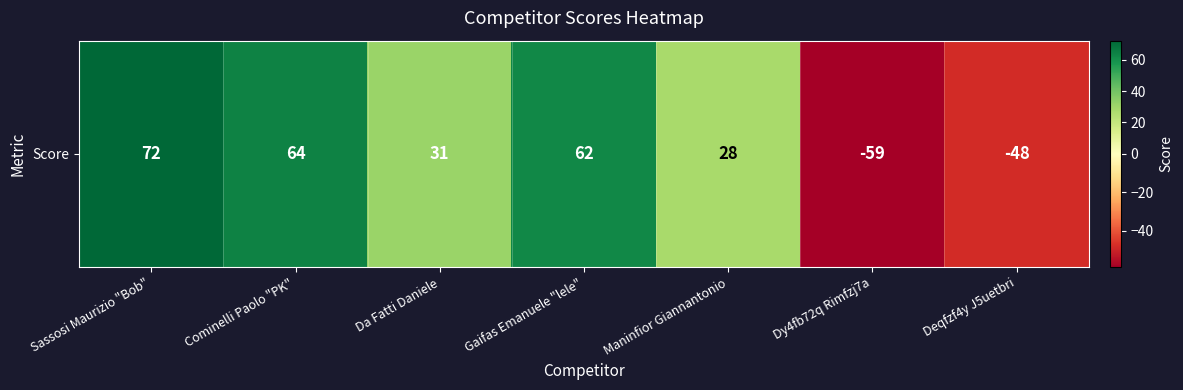

What is the minimum value shown in the chart?

-59